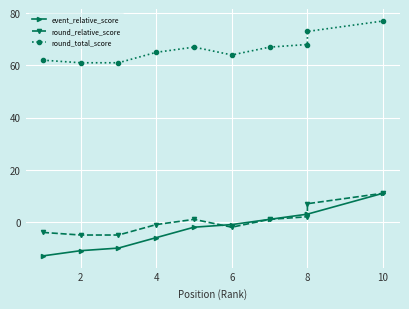

Count the number of data series in this chart.

3